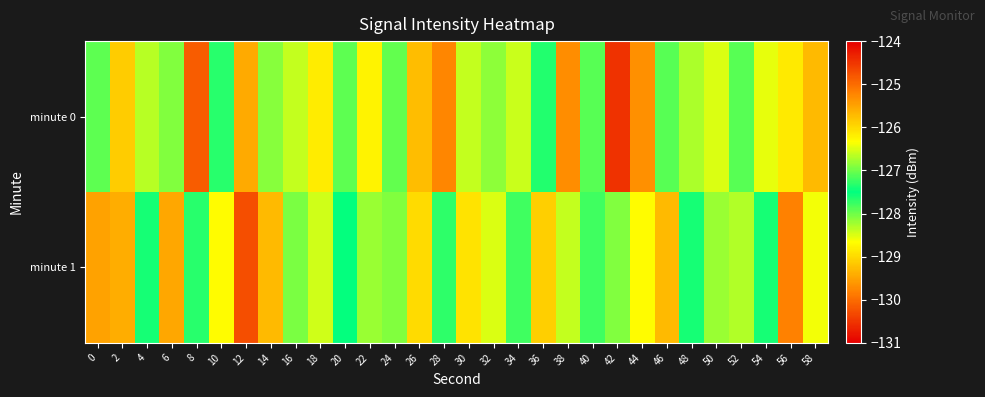

Which label corresponds to the largest value in the chart?

42